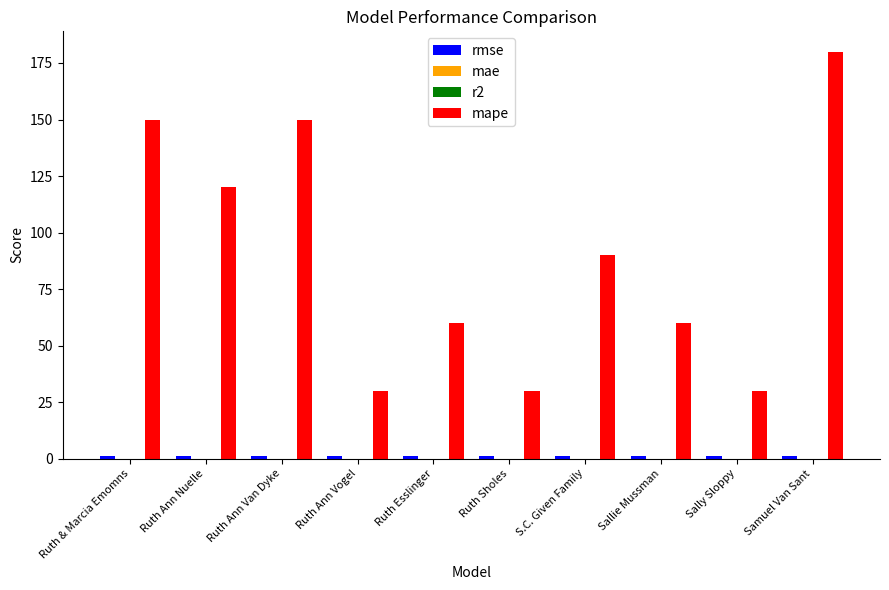

What is the difference between the highest and lowest values at Ruth Ann Nuelle?

120